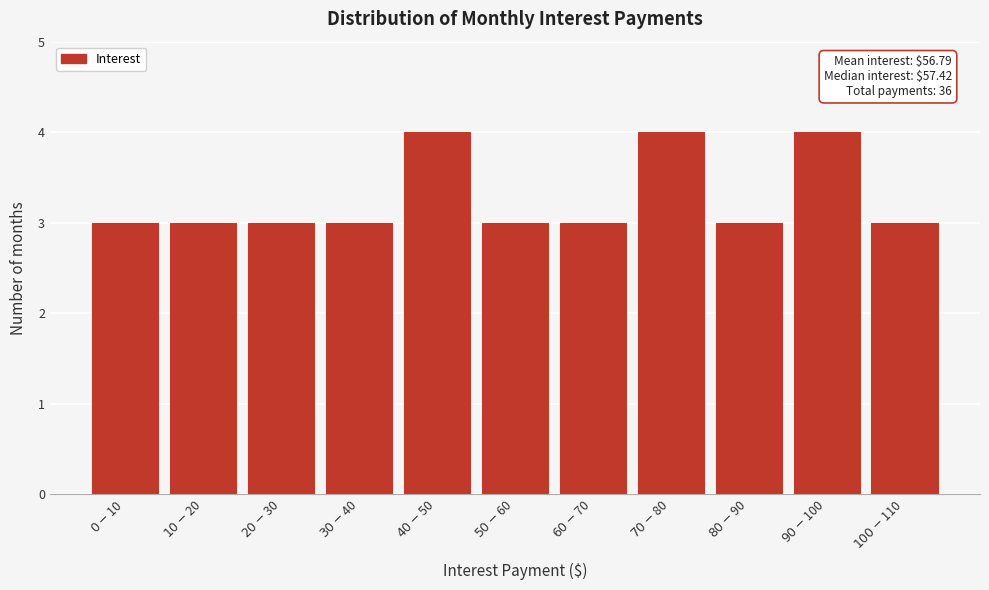

Reading left to right, extract all data points from this chart.

3	3	3	3	4	3	3	4	3	4	3